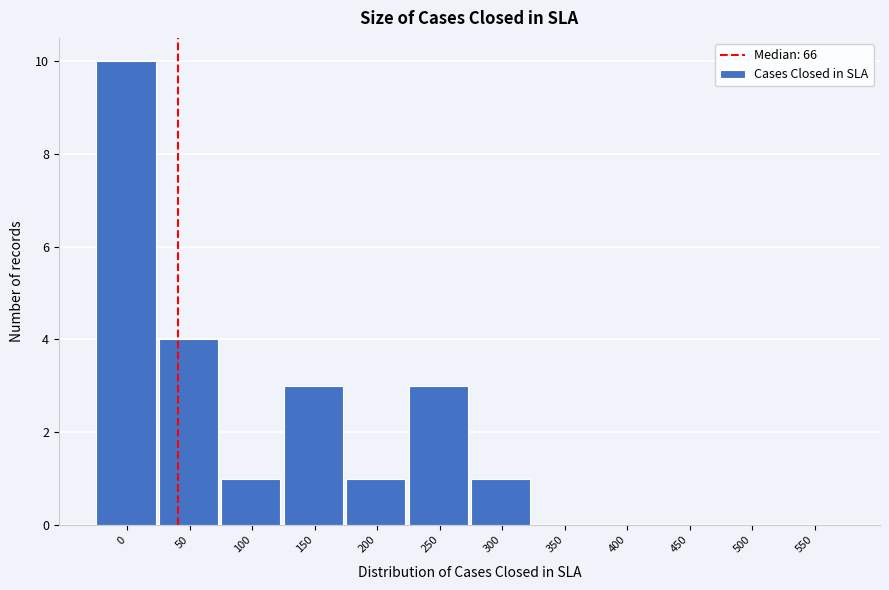

Reading left to right, what are all the values shown in this chart?

0=10	50=4	100=1	150=3	200=1	250=3	300=1	350=0	400=0	450=0	500=0	550=0